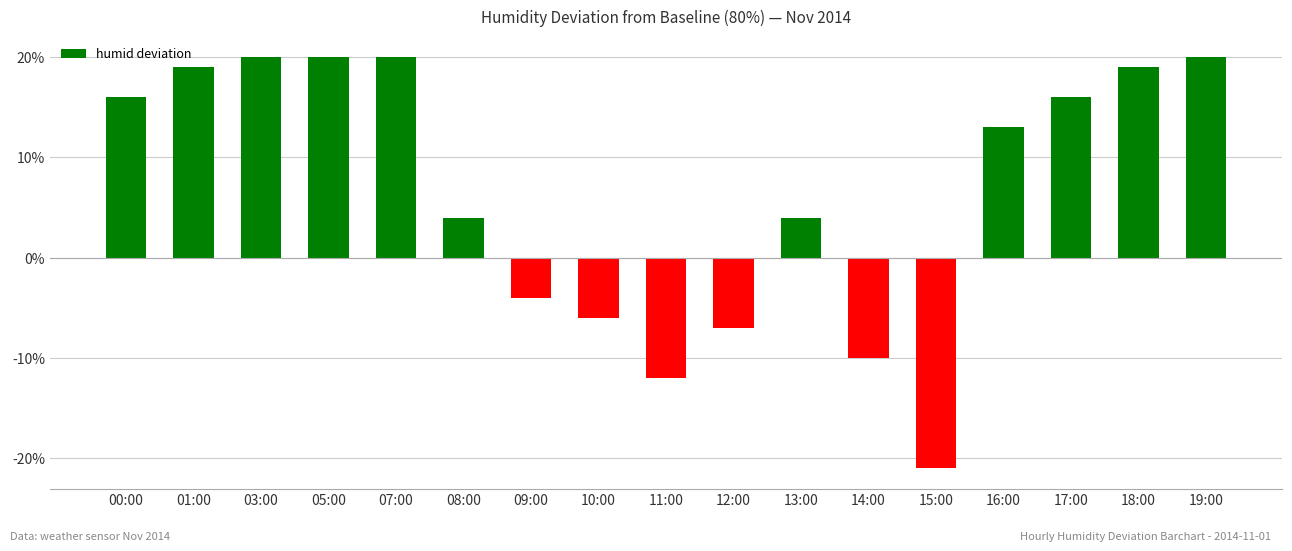

What is the label of the 3rd bar from the right?

17:00